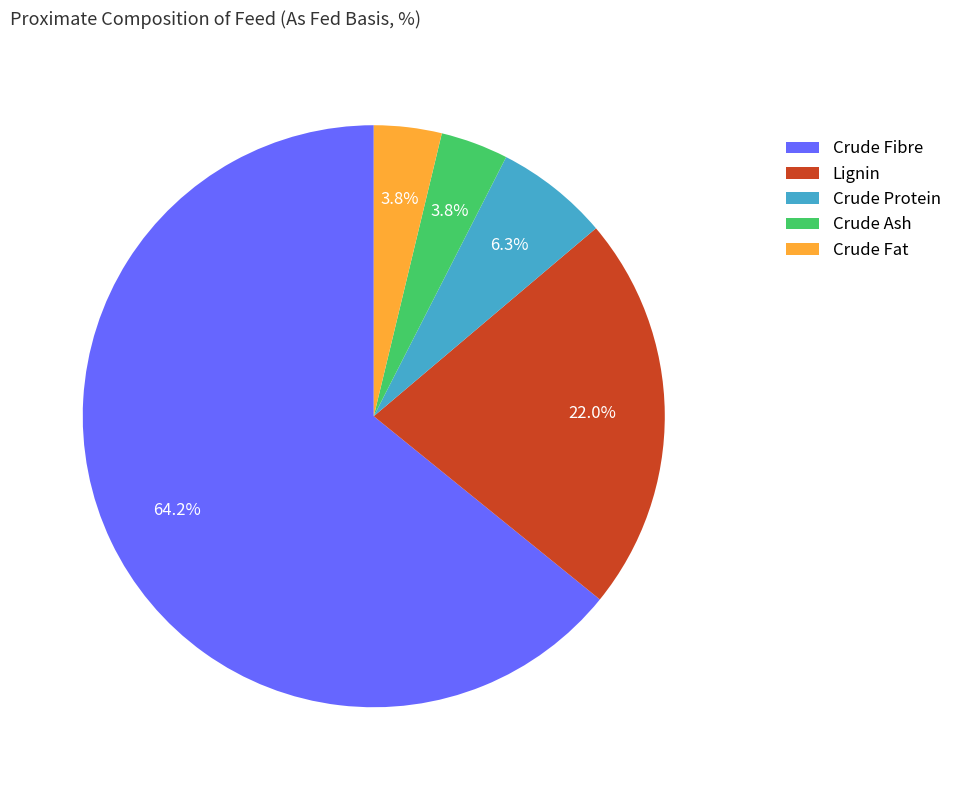

Count the number of slices in the pie.

5